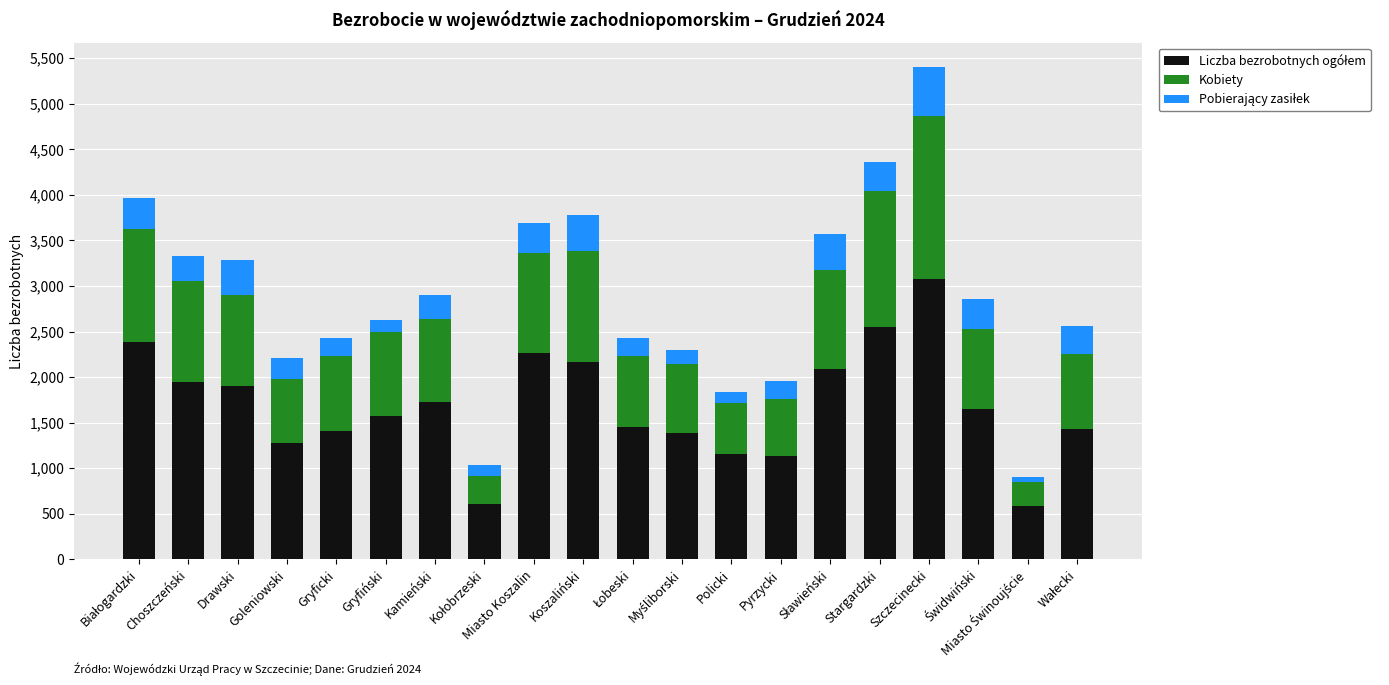

What is the total value across all series at Miasto Koszalin?

3692